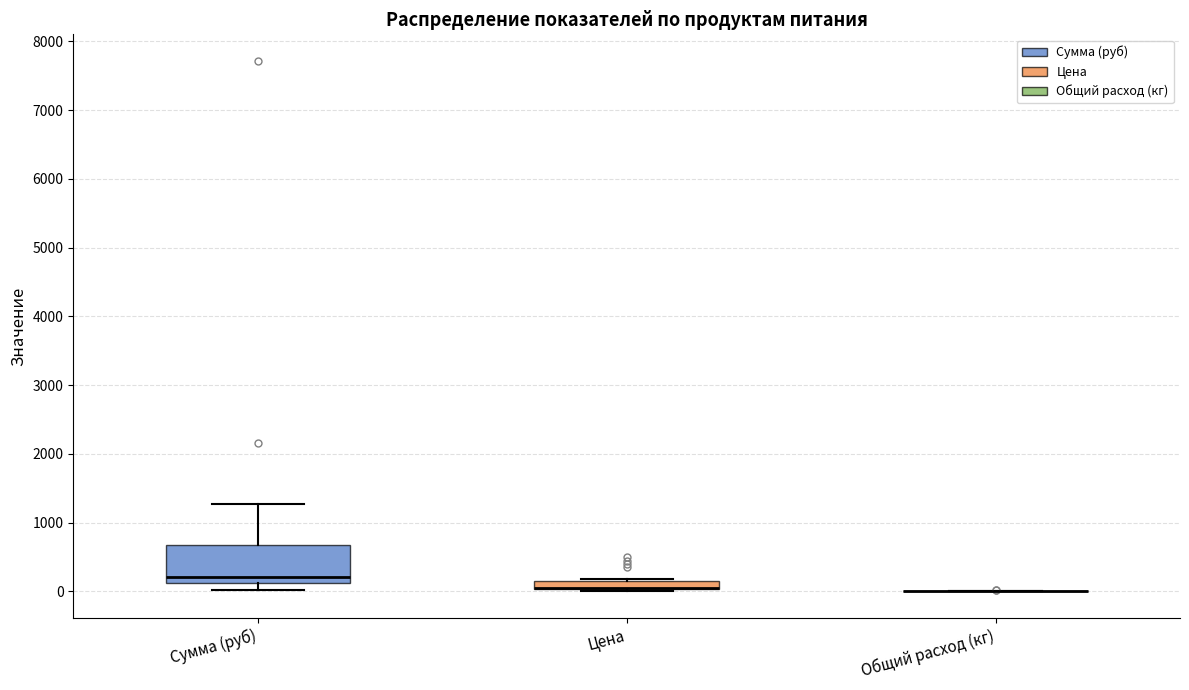

Which box is the tallest, from its lower edge to its upper edge?

Сумма (руб)